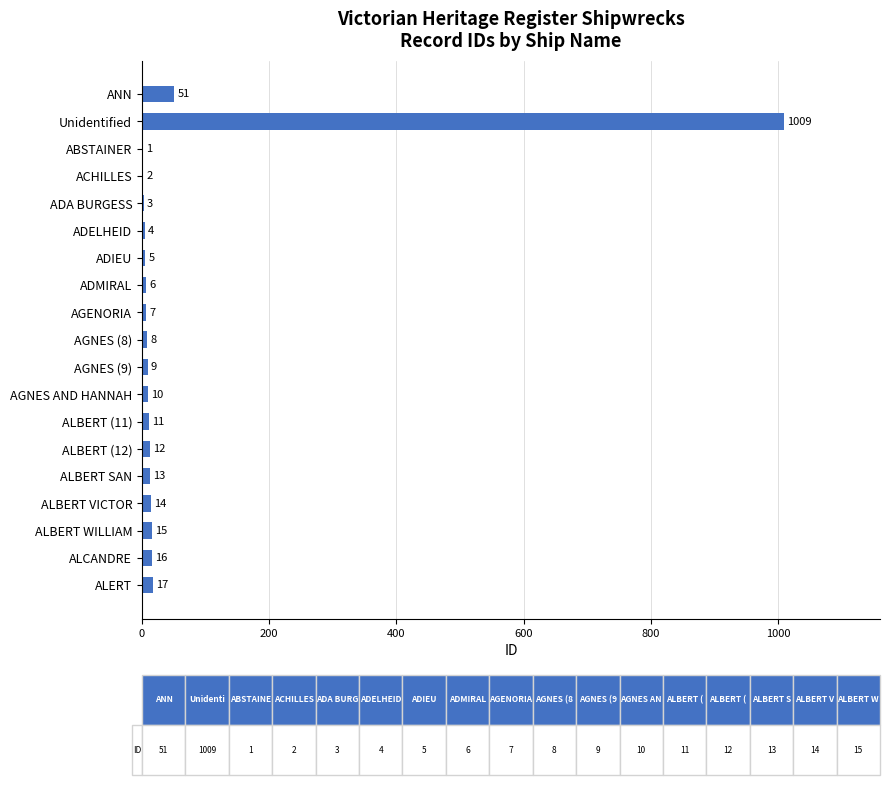

At which label is the value closest to 505?

ANN